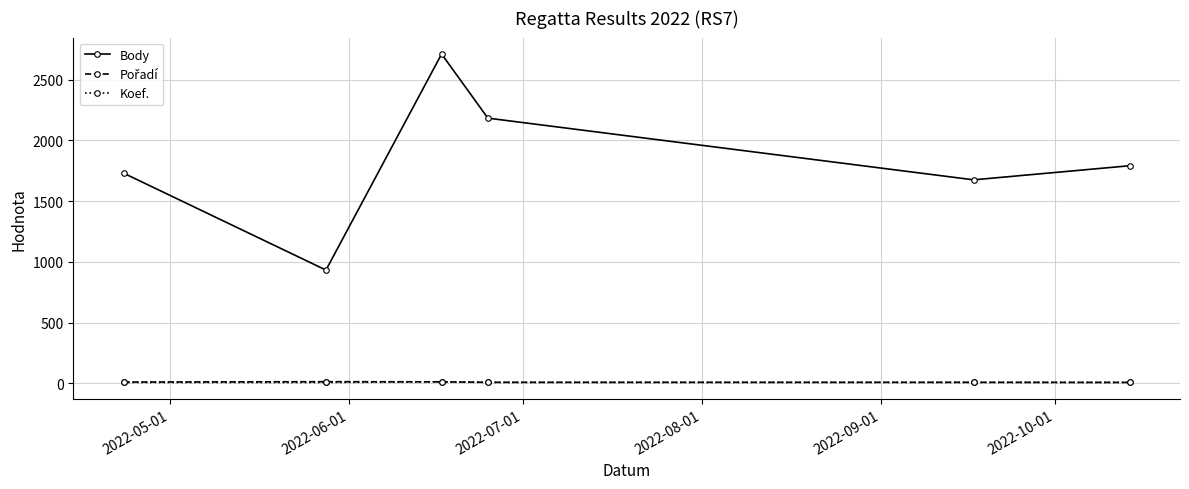

Which series has the largest range (max minus min)?

Body